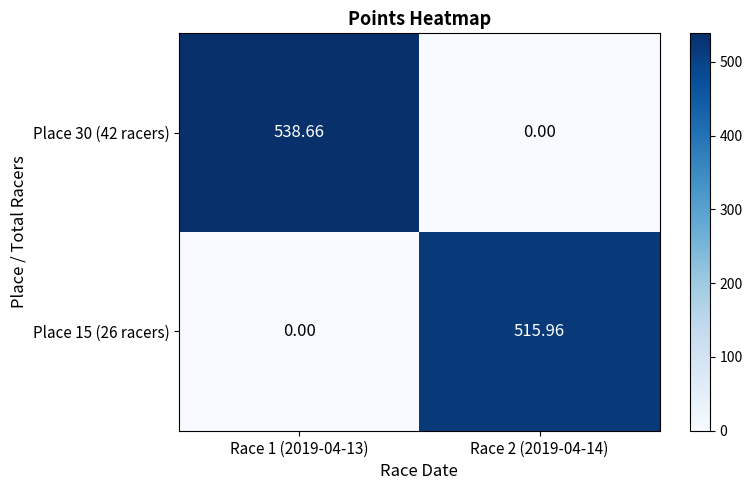

Is the value of Place 15 (26 racers) at Race 2 (2019-04-14) greater than the value of Place 30 (42 racers) at Race 1 (2019-04-13)?

No